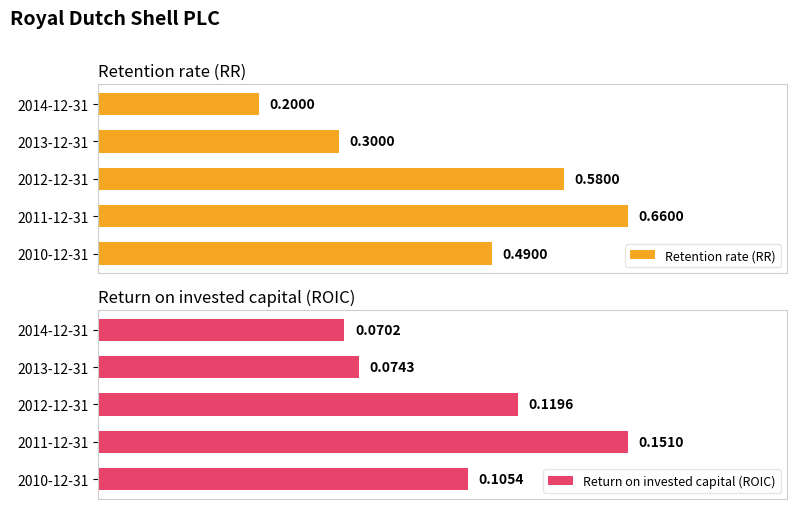

At 2013-12-31, list the series in order from smallest to largest.

Return on invested capital (ROIC), Retention rate (RR)